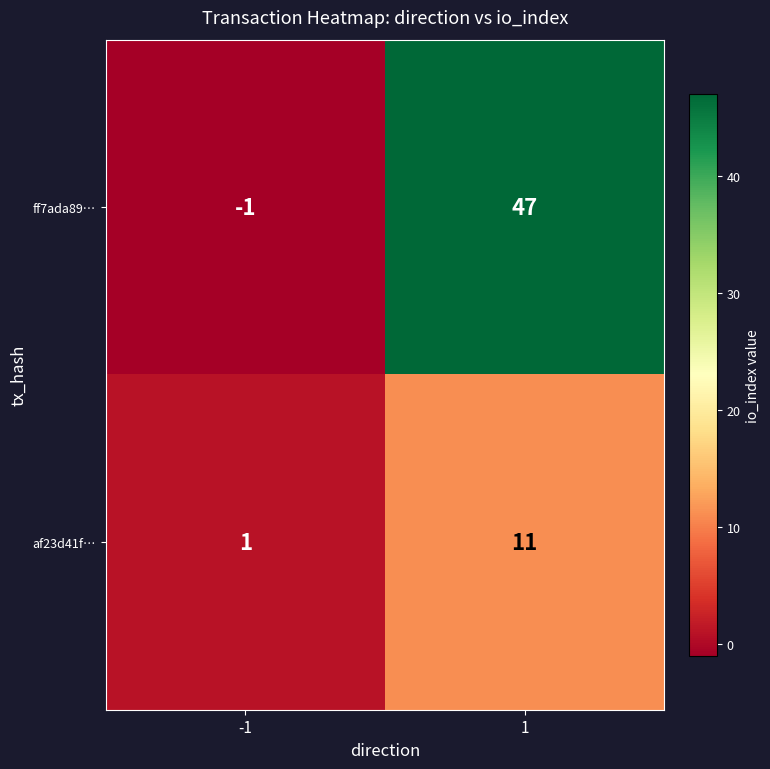

List the series in order of their overall mean, highest first.

ff7ada89…, af23d41f…